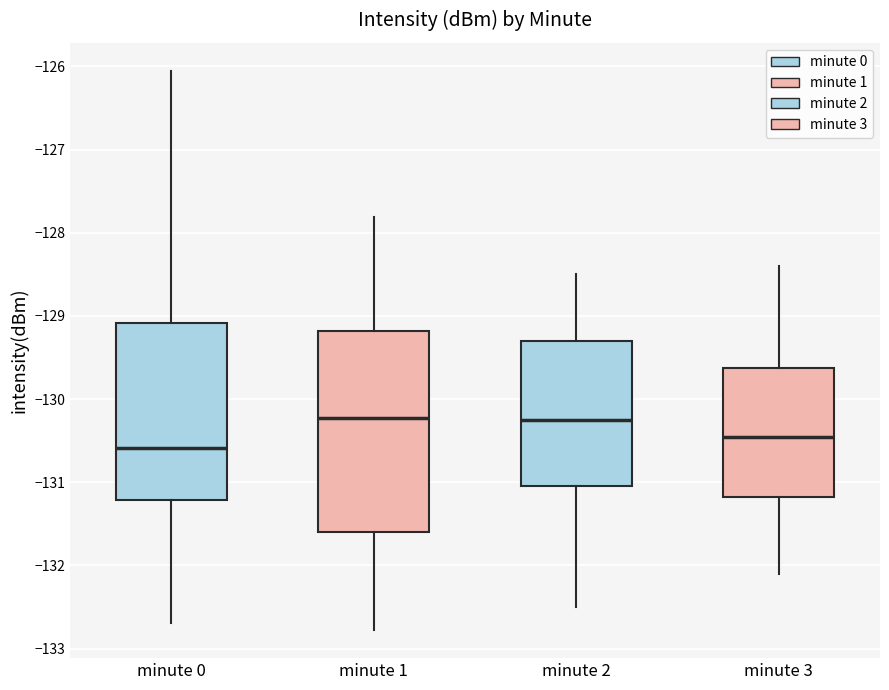

Which box is the tallest, from its lower edge to its upper edge?

minute 1